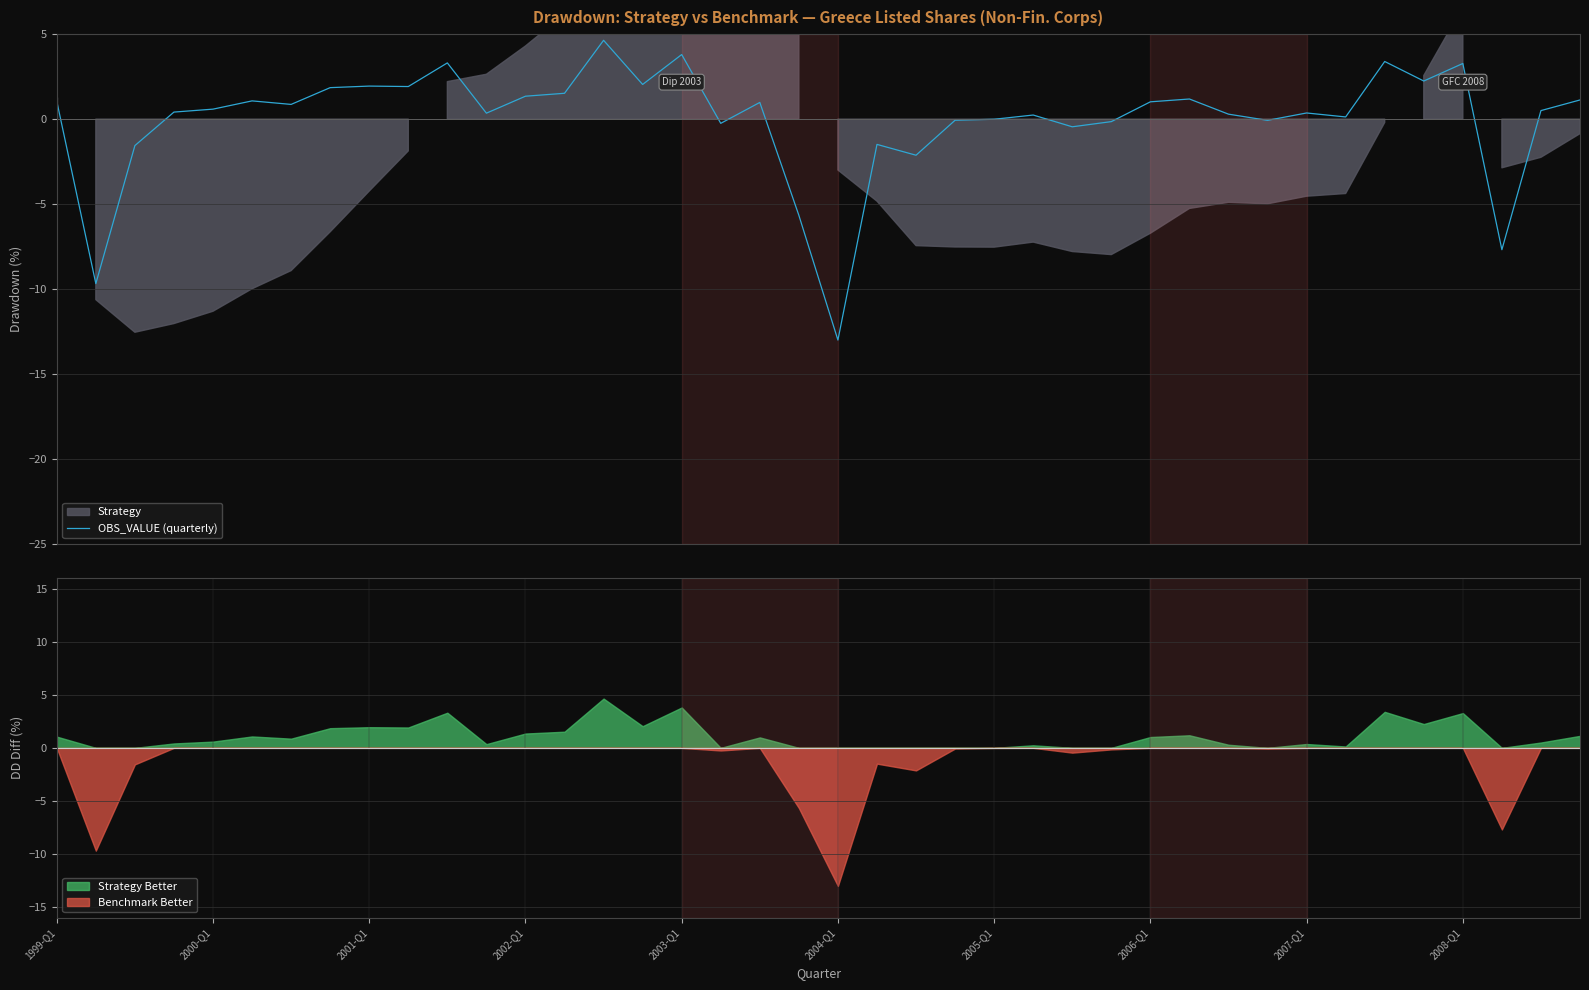

What is the maximum value for OBS_VALUE (quarterly)?

4.6